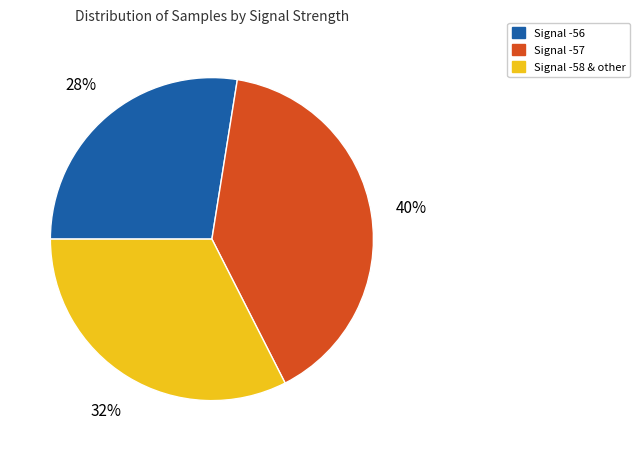

Count the number of slices in the pie.

3